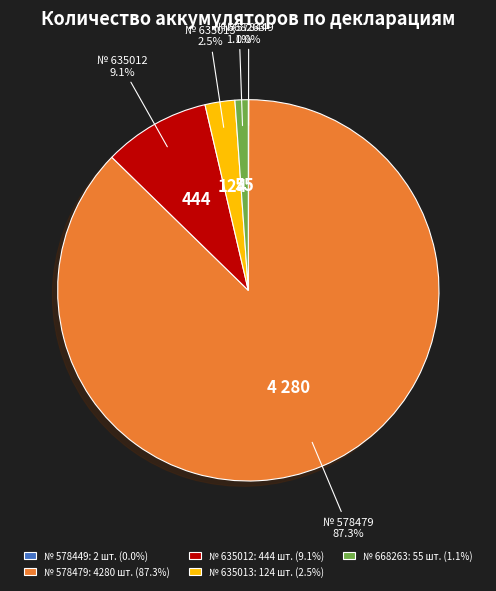

Combined, what portion of the pie is № 635012: 444 шт. (9.1%) and № 668263: 55 шт. (1.1%)?

10.2%